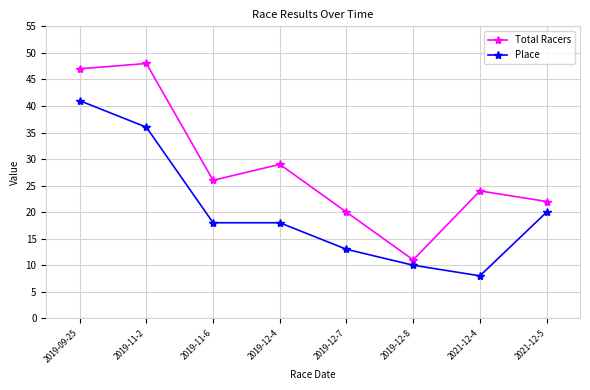

At which category does the chart reach its minimum across all series?

2021-12-4